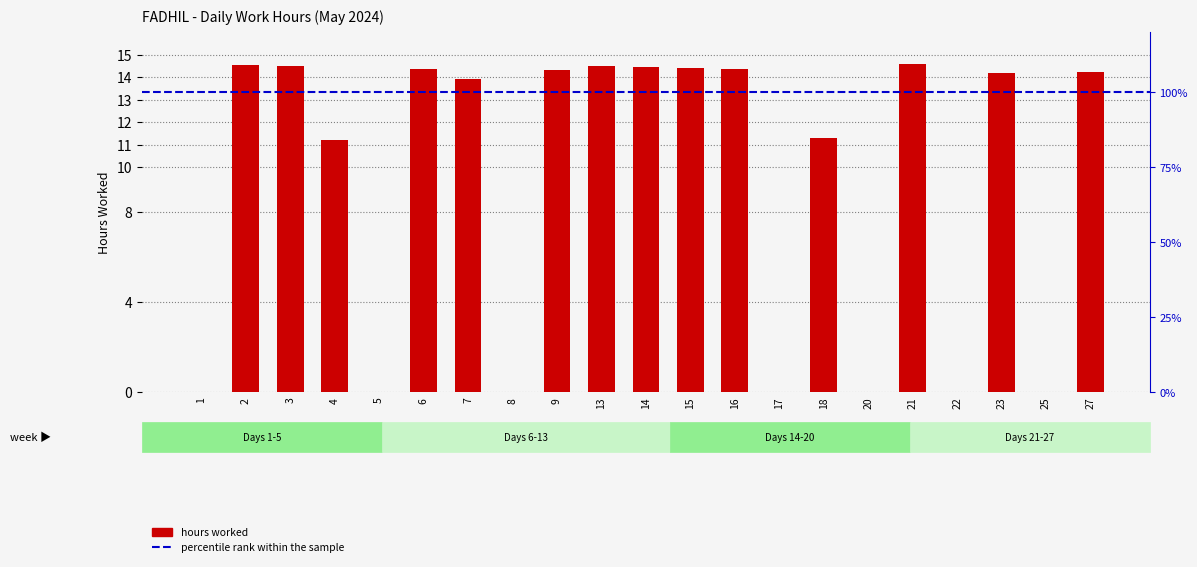

List the labels in order of value, smallest first.

1, 5, 8, 17, 20, 22, 25, 4, 18, 7, 23, 27, 9, 16, 6, 15, 14, 13, 3, 2, 21